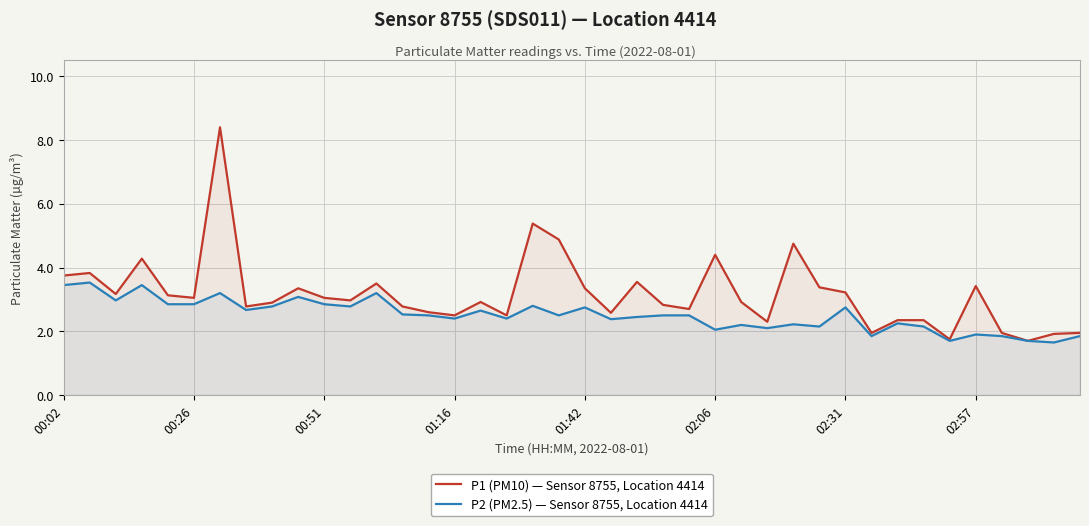

Reading left to right, extract all data points from this chart.

P1 (PM10) — Sensor 8755, Location 4414: 3.8	3.8	3.2	4.3	3.1	3.0	8.4	2.8	2.9	3.4	3.0	3.0	3.5	2.8	2.6	2.5	2.9	2.5	5.4	4.9	3.4	2.6	3.5	2.8	2.7	4.4	2.9	2.3	4.8	3.4	3.2	1.9	2.4	2.4	1.8	3.4	1.9	1.7	1.9	1.9
P2 (PM2.5) — Sensor 8755, Location 4414: 3.5	3.5	3.0	3.5	2.9	2.9	3.2	2.7	2.8	3.1	2.9	2.8	3.2	2.5	2.5	2.4	2.6	2.4	2.8	2.5	2.8	2.4	2.5	2.5	2.5	2.0	2.2	2.1	2.2	2.1	2.8	1.9	2.2	2.1	1.7	1.9	1.9	1.7	1.6	1.9